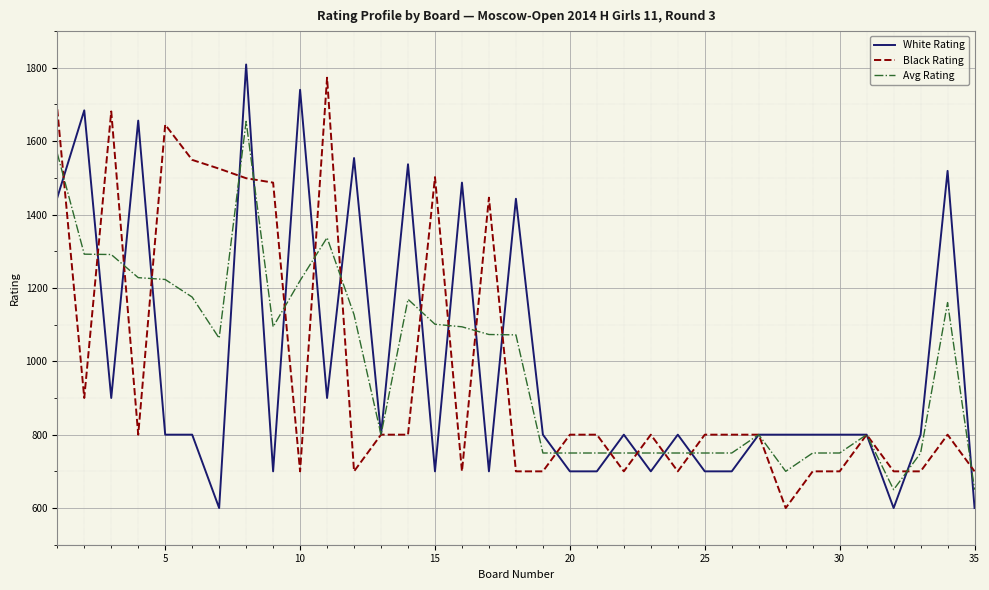

What is the maximum value shown in the chart?

1809